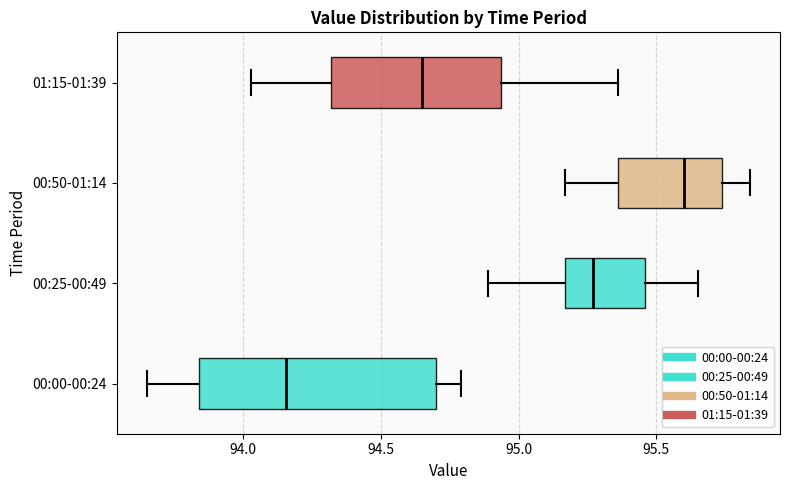

Reading bottom to top, transcribe this box plot: for each box, give where its median line is, the range the box spans, and where its two whiskers end, as read against the x-axis. The values are not printed on the chart, so give them approximately, as read against the axis.

00:00-00:24: median 94.15, box 93.85 to 94.70, whiskers 93.65 to 94.80
00:25-00:49: median 95.25, box 95.15 to 95.45, whiskers 94.90 to 95.65
00:50-01:14: median 95.60, box 95.35 to 95.75, whiskers 95.15 to 95.85
01:15-01:39: median 94.65, box 94.30 to 94.95, whiskers 94.05 to 95.35